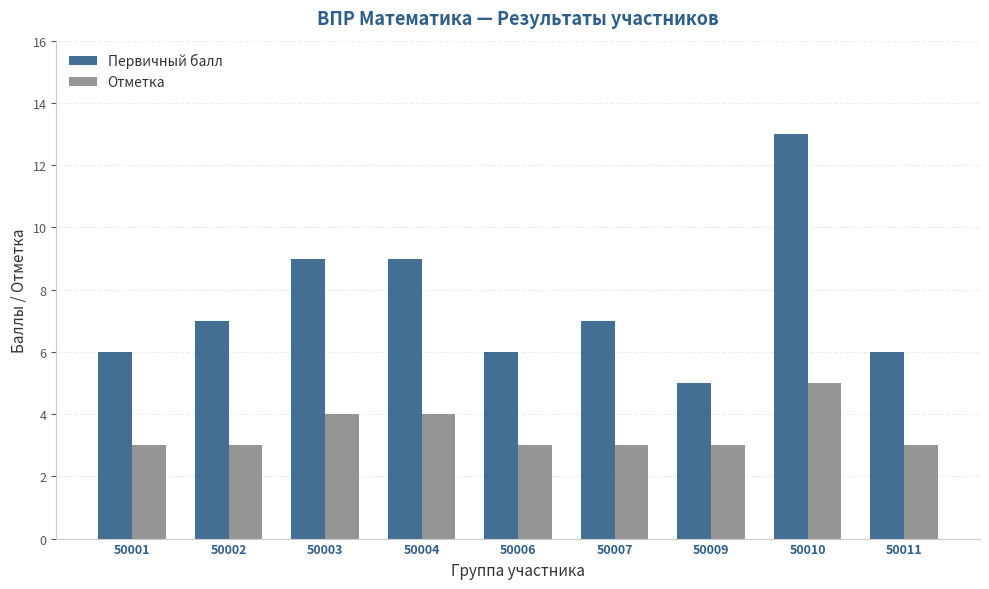

List the series in order of their peak value, highest first.

Первичный балл, Отметка